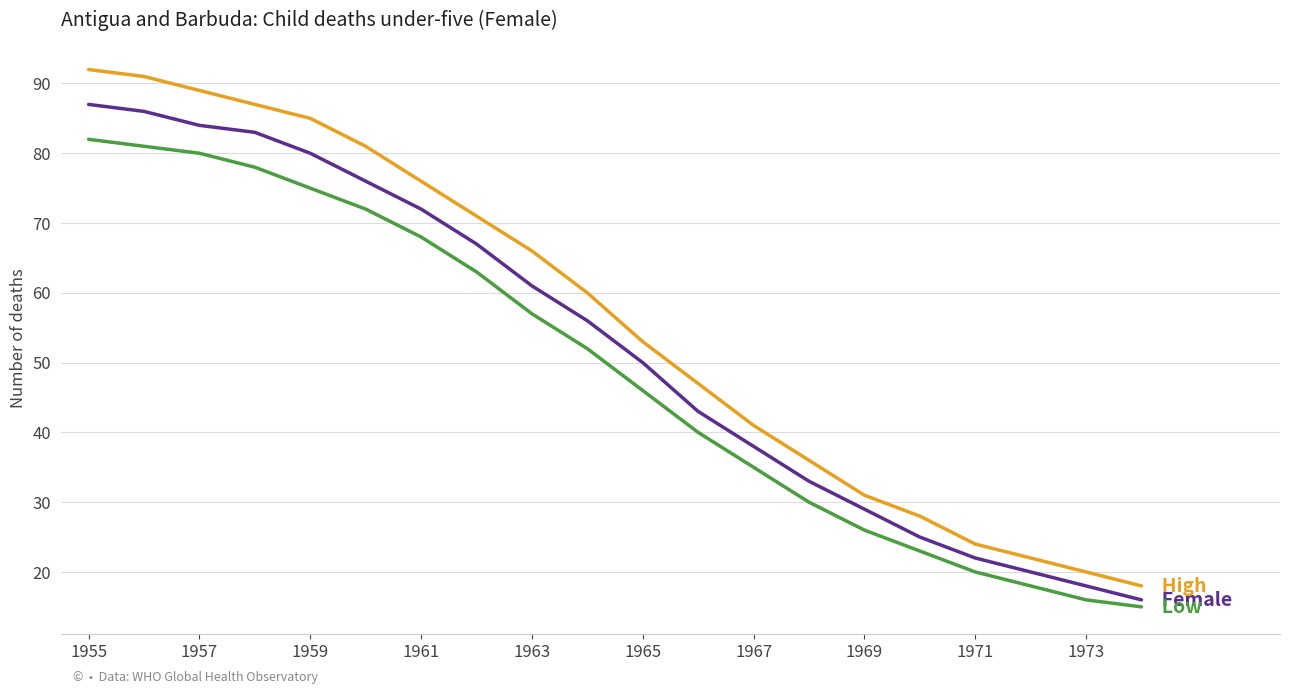

What is the minimum value shown in the chart?

15